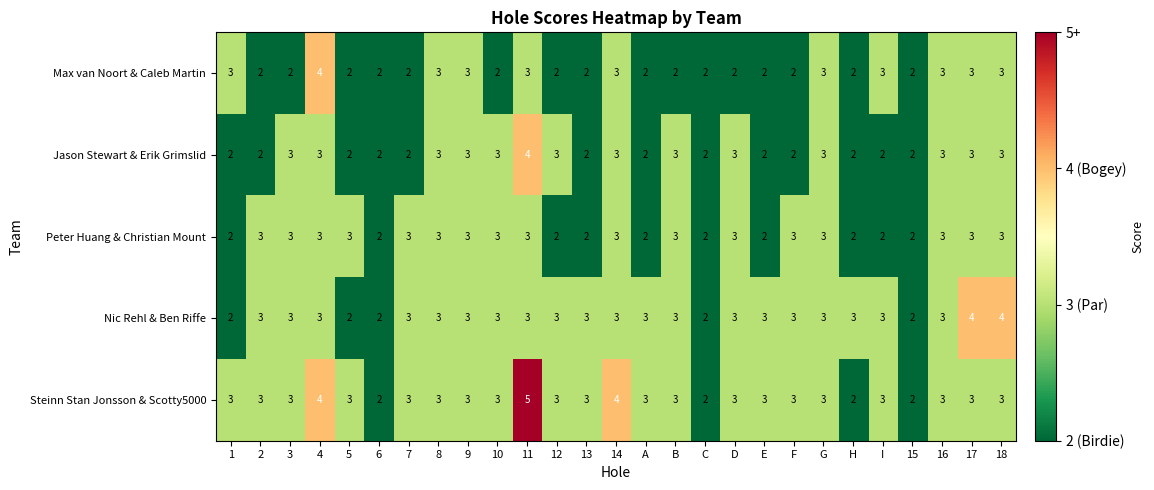

What is the difference between the highest and lowest values at E?

1